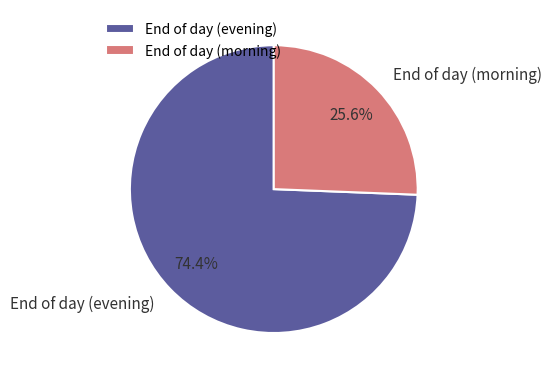

Does any single category account for the majority?

Yes